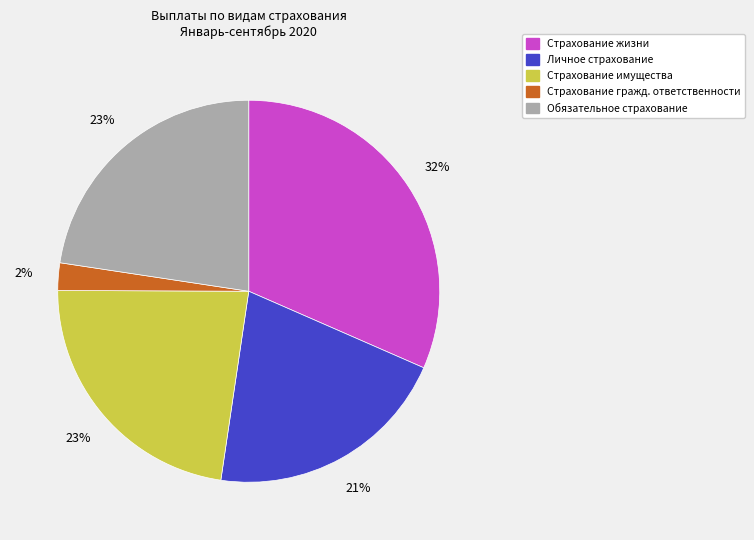

Is there a majority slice in this chart?

No